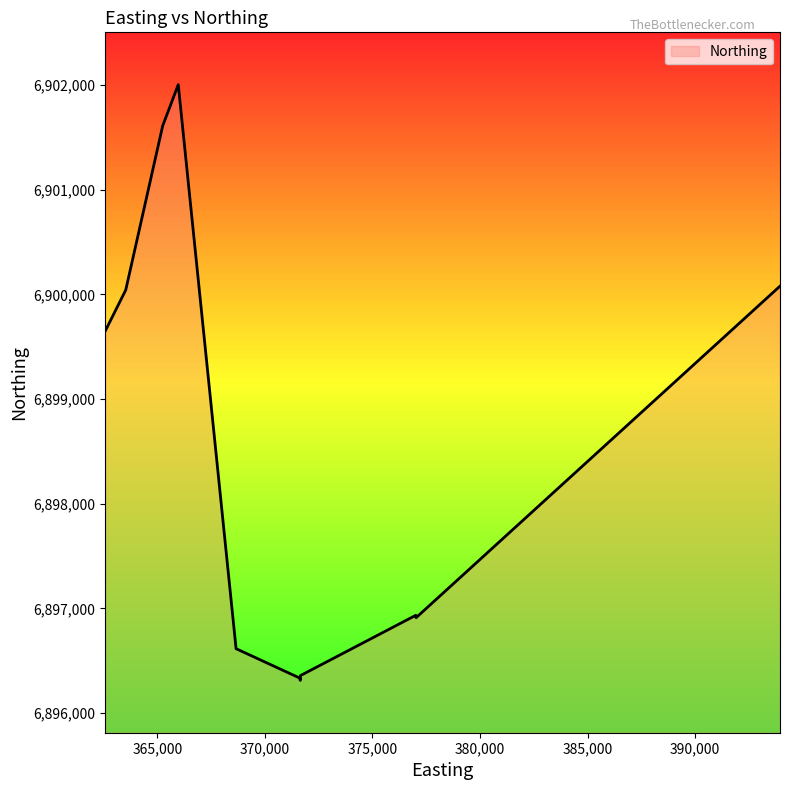

How many series are shown in this chart?

1